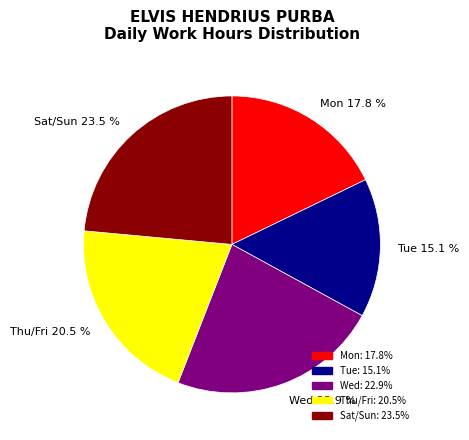

Between Tue 15.1 % and Thu/Fri 20.5 %, which is larger?

Thu/Fri 20.5 %